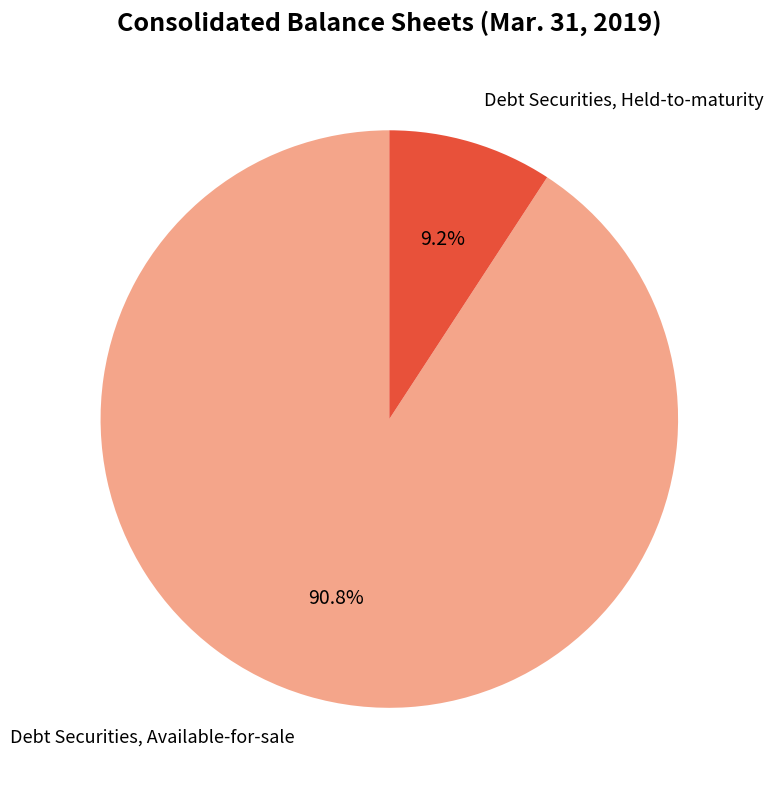

Between Debt Securities, Held-to-maturity and Debt Securities, Available-for-sale, which is larger?

Debt Securities, Available-for-sale